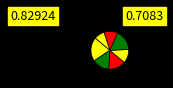

How many segments does this pie chart have?

7